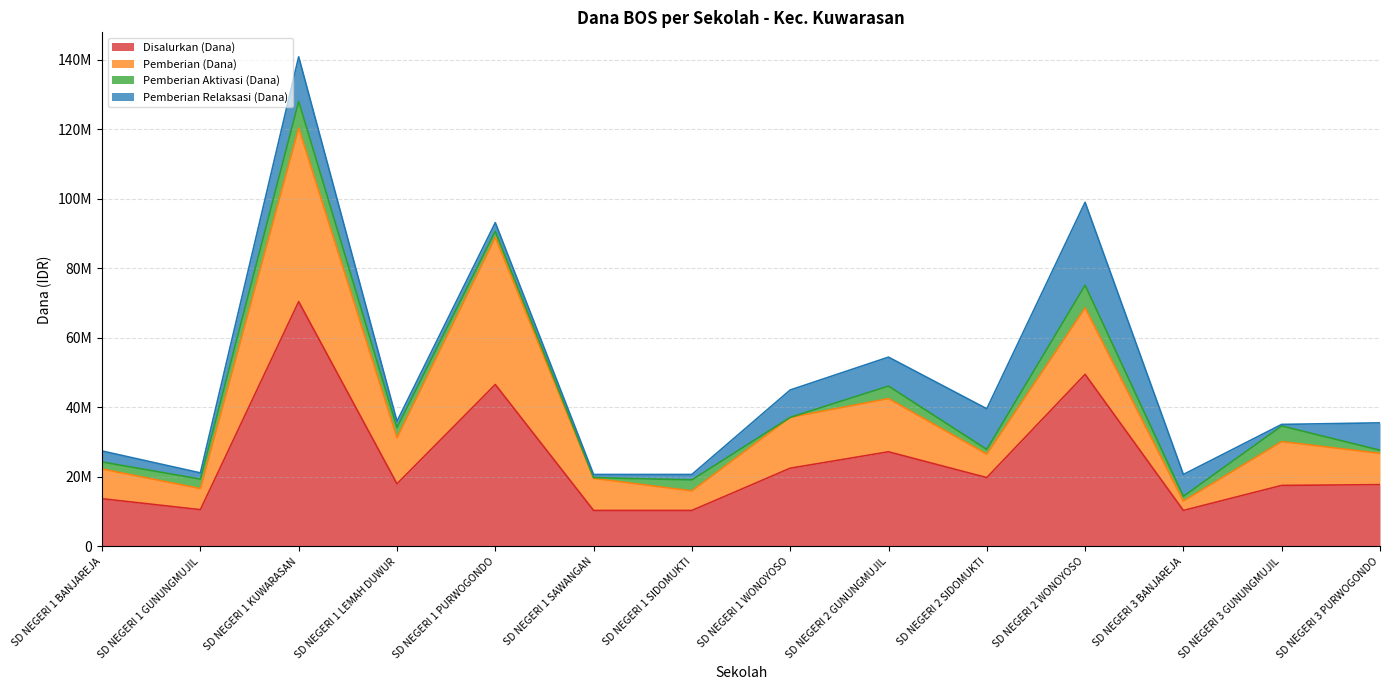

What is the sum of all Pemberian (Dana) values?

215100000